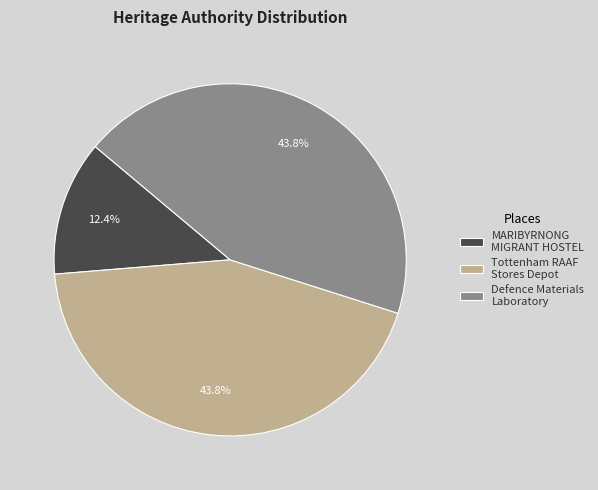

To the nearest percent, what is the average slice percentage?

33%